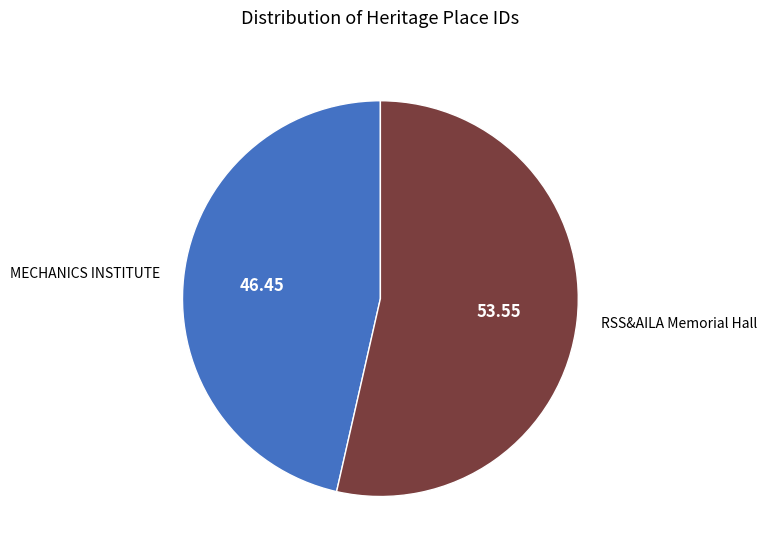

Which category has the biggest portion of the pie?

RSS&AILA Memorial Hall